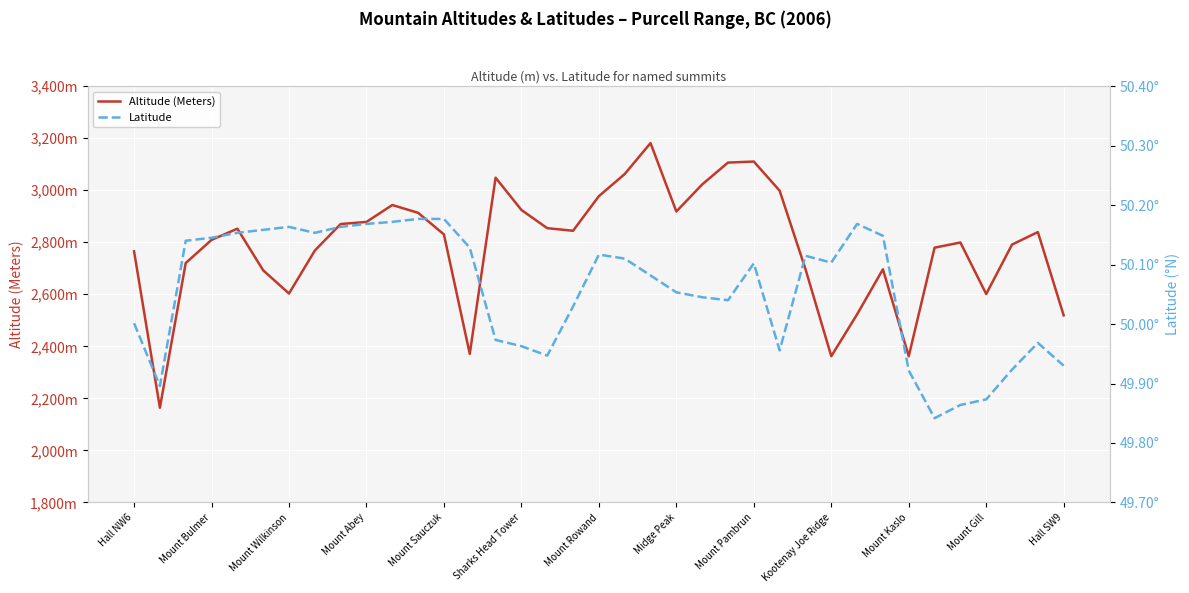

What is the minimum value shown in the chart?

49.8